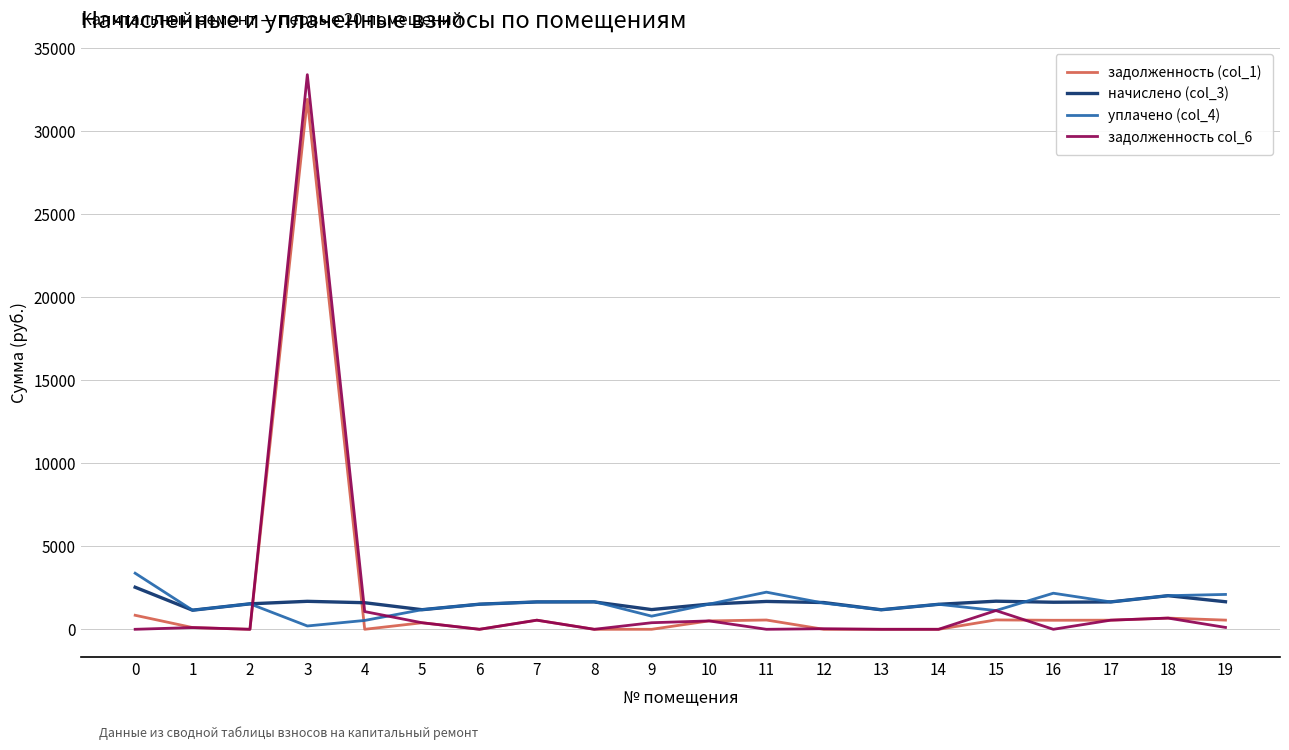

The value of задолженность col_6 at 13 is 18300.8. True or false?

False